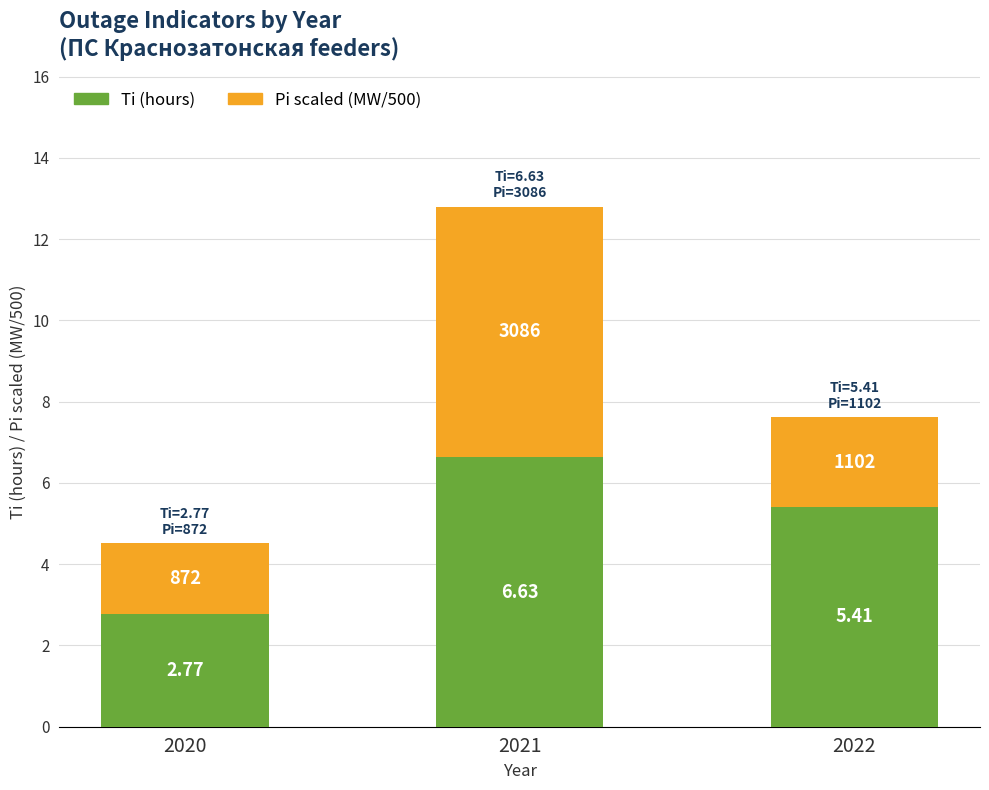

List the labels in order of Ti (hours) value, smallest first.

2020, 2022, 2021